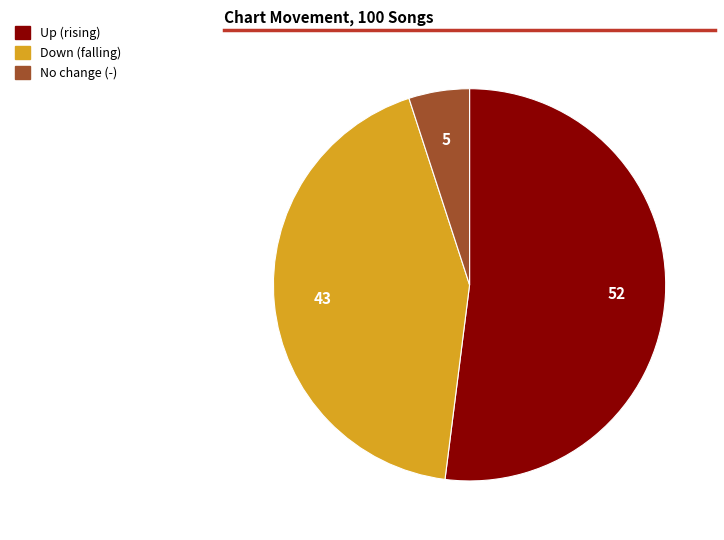

Is there any slice that represents more than half of the pie?

Yes